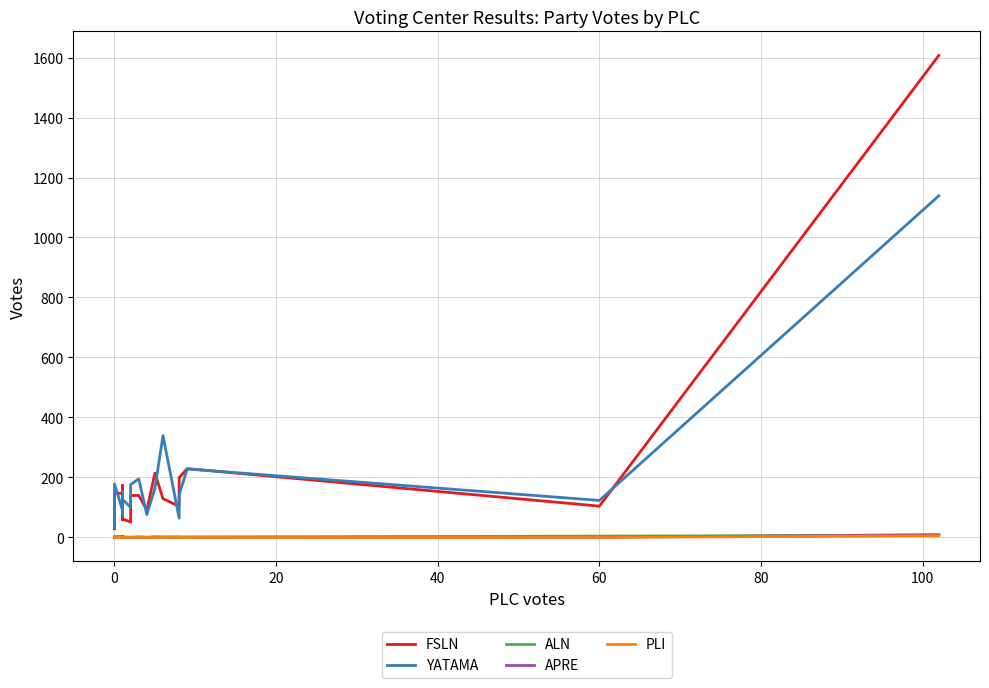

Is this an area chart (filled region under the line)?

No